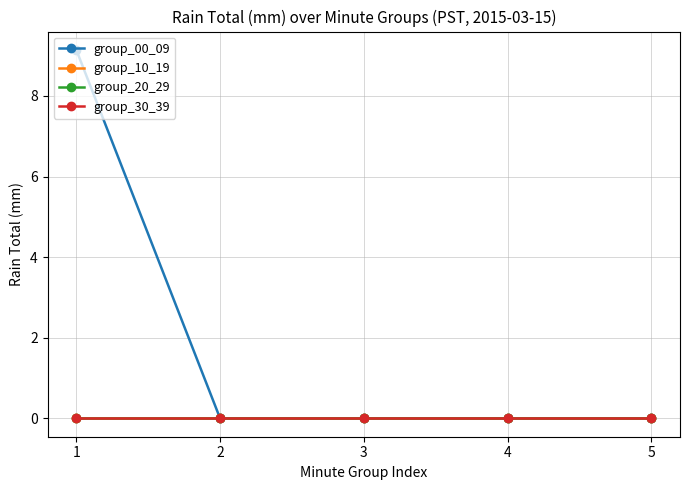

Rank the series at 2 from highest to lowest value.

group_00_09, group_10_19, group_20_29, group_30_39